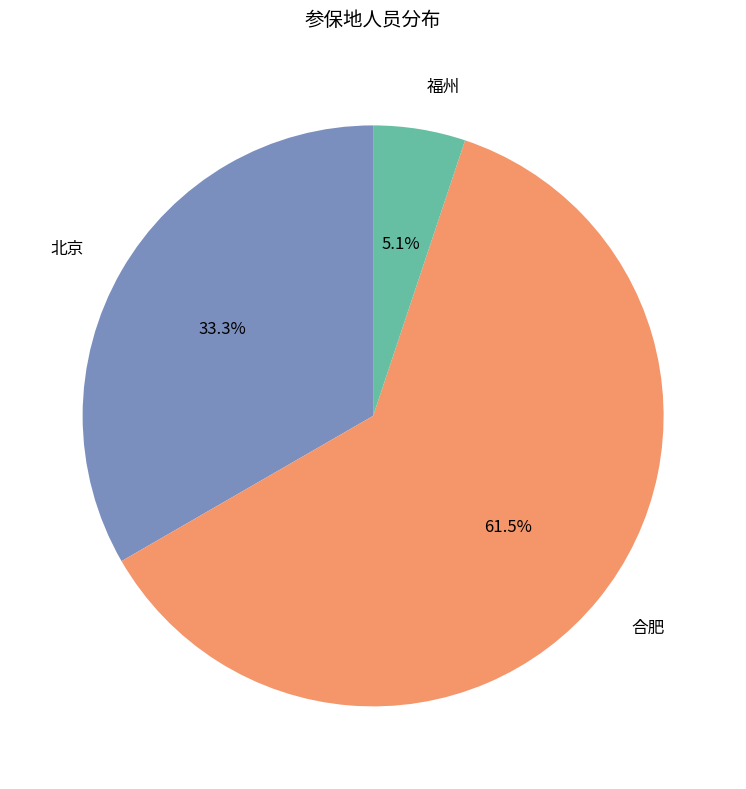

Approximately how many times larger is the value at 北京 compared to 合肥?

0.5